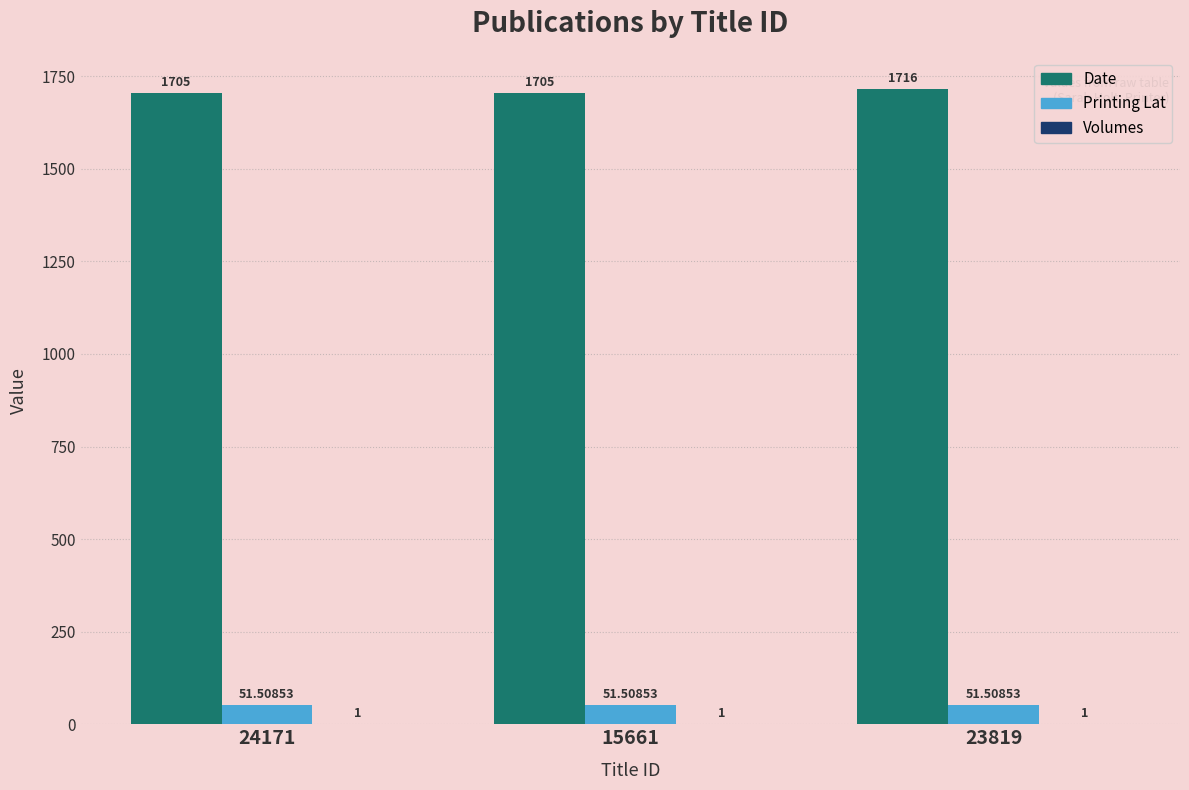

How many data points does each series have?

3